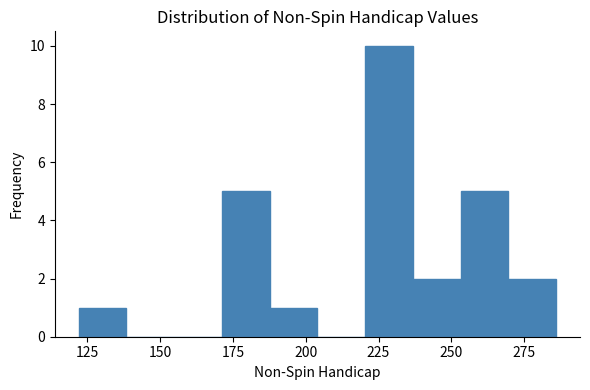

Around what value on the x-axis is the tallest bar? Give the approximate position of its centre, as read against the axis.

230